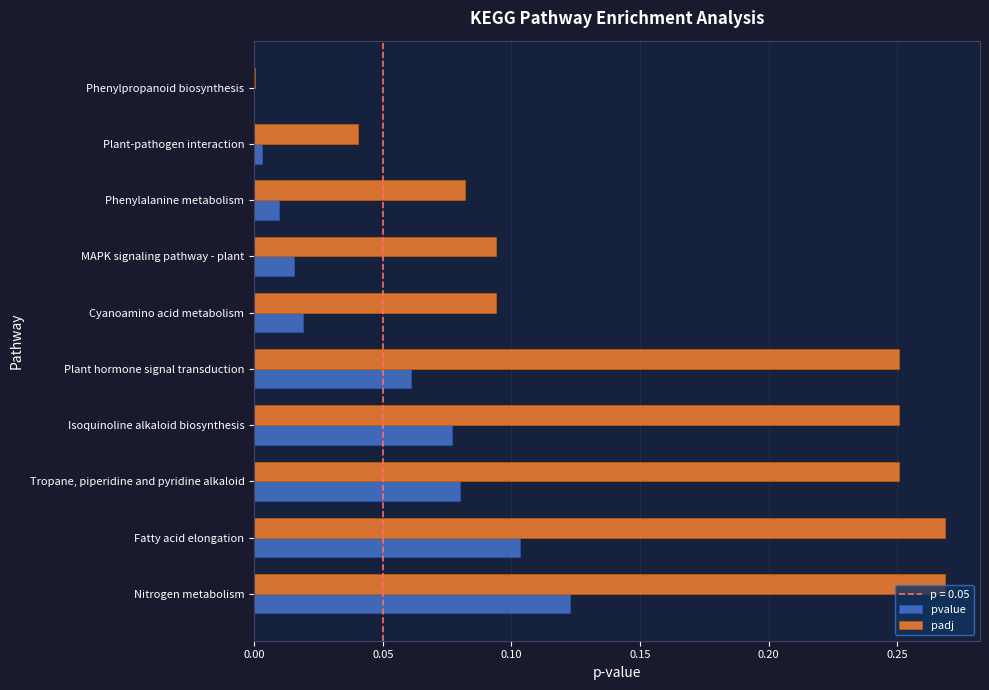

The value of padj at Isoquinoline alkaloid biosynthesis is 0.4. True or false?

False